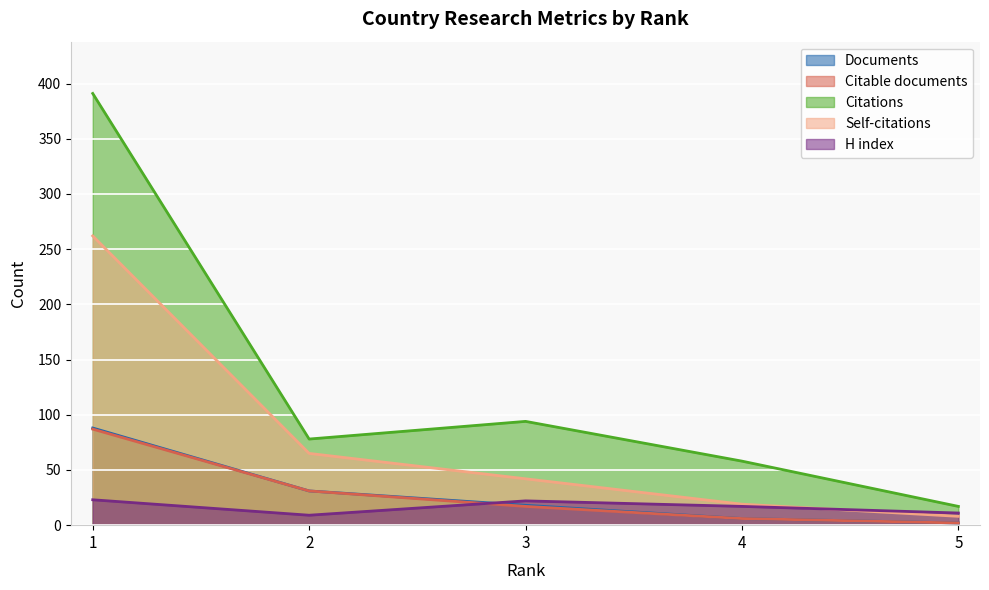

True or false: Citations and Documents intersect in this chart.

False